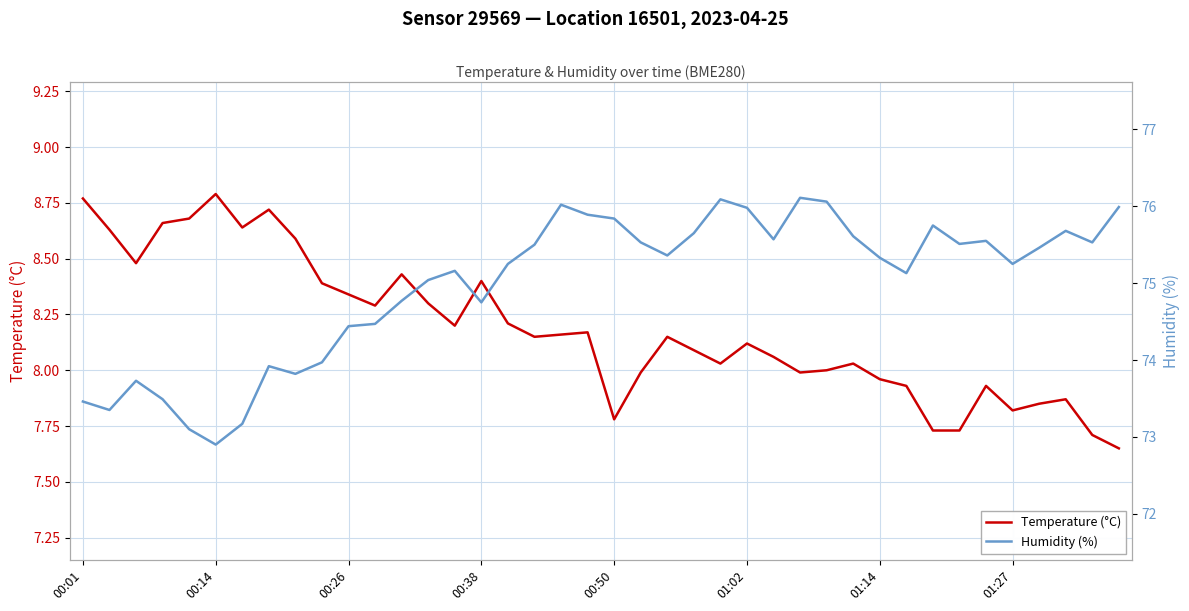

The Temperature (°C) series shows 2.0 at 01:27. True or false?

False